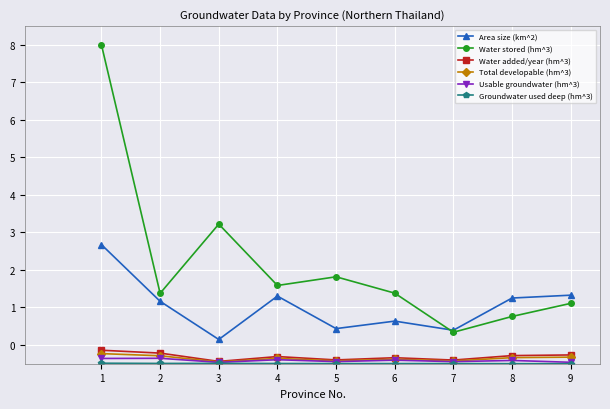

Between 4 and 6, which series saw the biggest shift?

Area size (km^2)